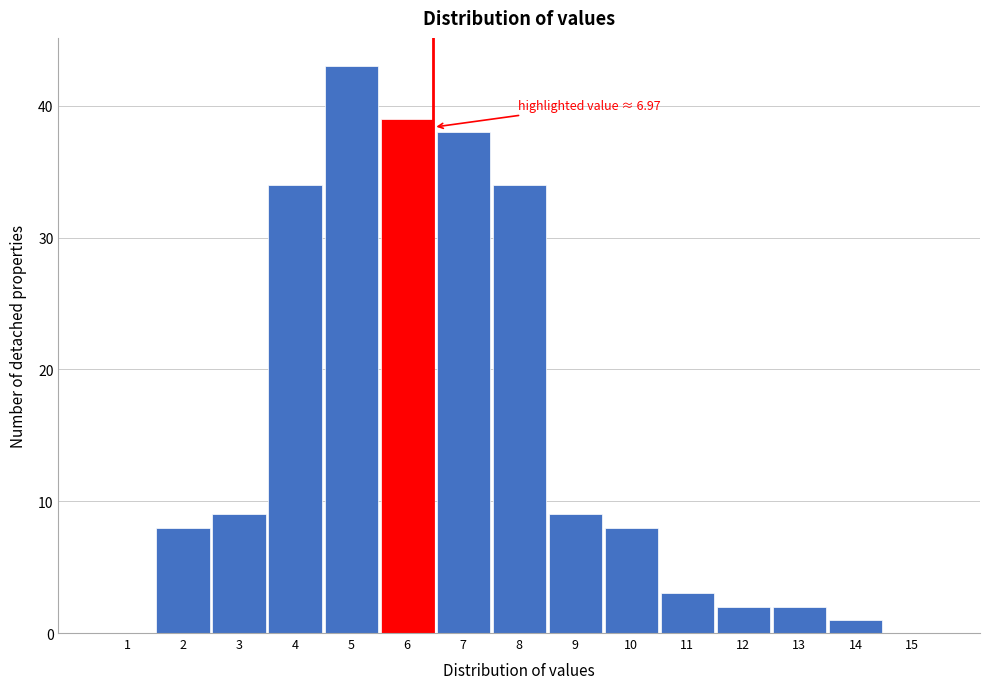

Reading right to left, extract all data points from this chart.

15=0	14=1	13=2	12=2	11=3	10=8	9=9	8=34	7=38	6=39	5=43	4=34	3=9	2=8	1=0